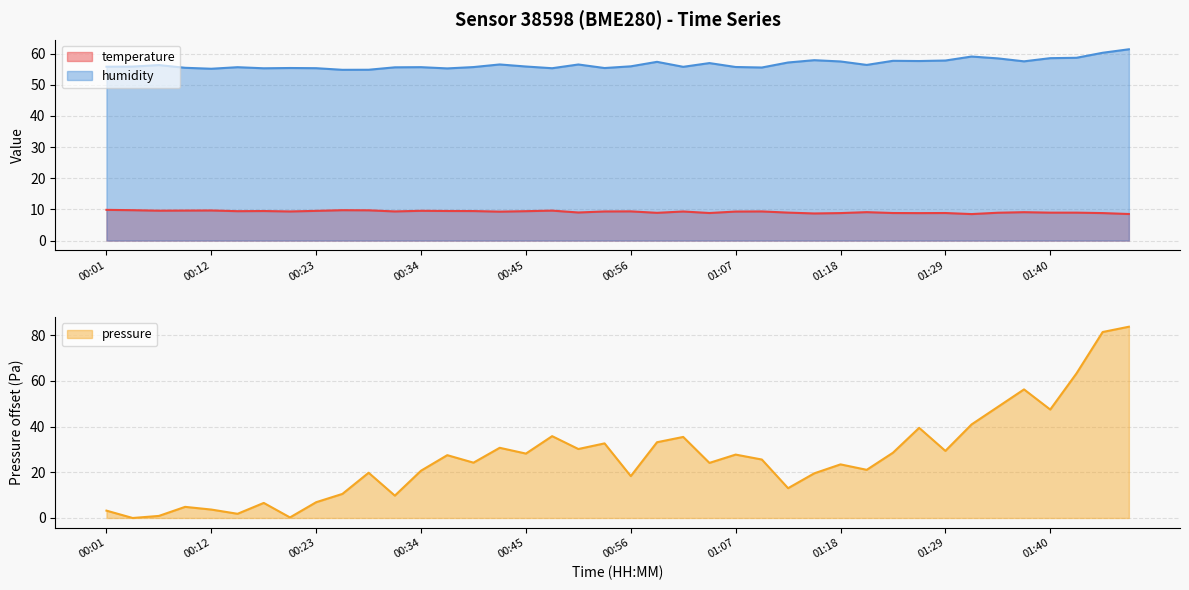

At which category is the sum across all series the highest?

01:52